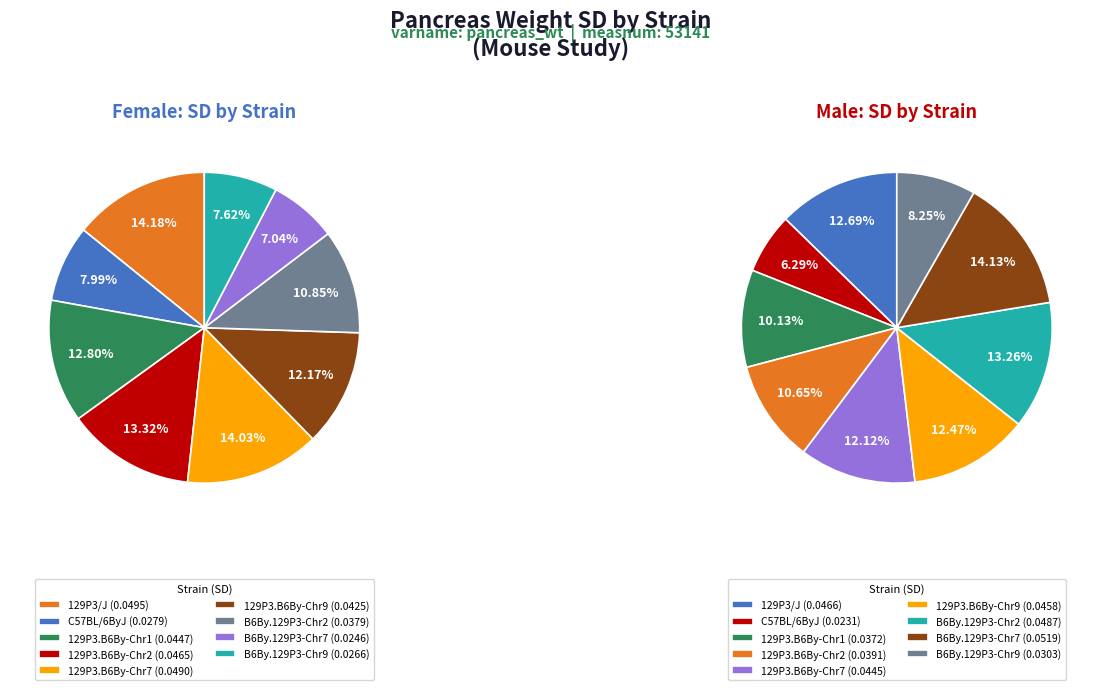

Is the sum of 7 and values_f greater than half?

No